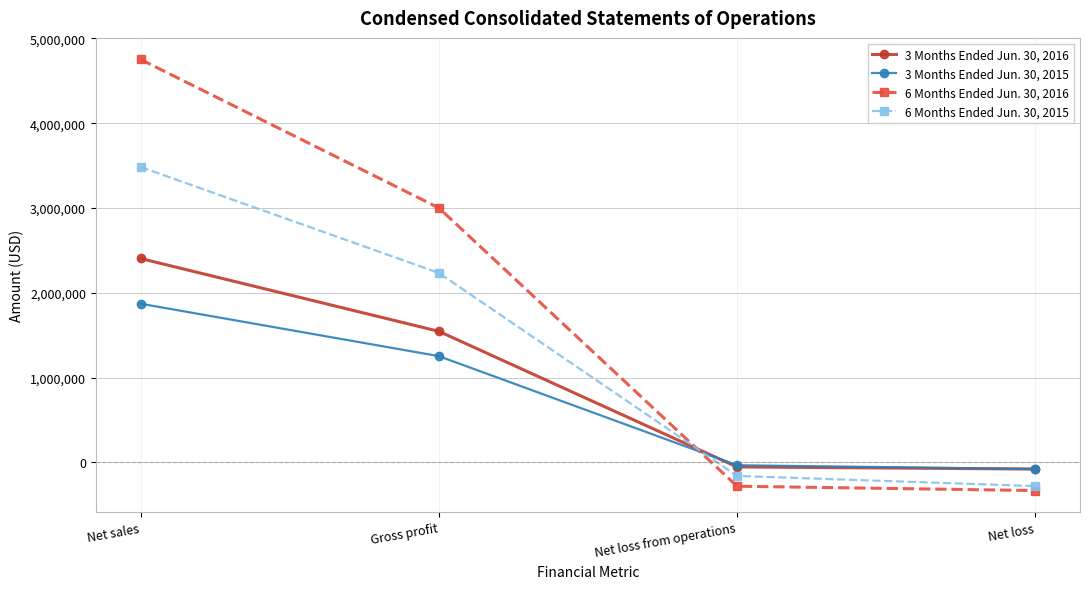

Reading left to right, what are all the values shown in this chart?

3 Months Ended Jun. 30, 2016: Net sales=2403974	Gross profit=1545138	Net loss from operations=-54377	Net loss=-79461
3 Months Ended Jun. 30, 2015: Net sales=1870840	Gross profit=1252449	Net loss from operations=-34476	Net loss=-79681
6 Months Ended Jun. 30, 2016: Net sales=4751772	Gross profit=3001116	Net loss from operations=-282115	Net loss=-333118
6 Months Ended Jun. 30, 2015: Net sales=3483517	Gross profit=2233963	Net loss from operations=-160512	Net loss=-280469